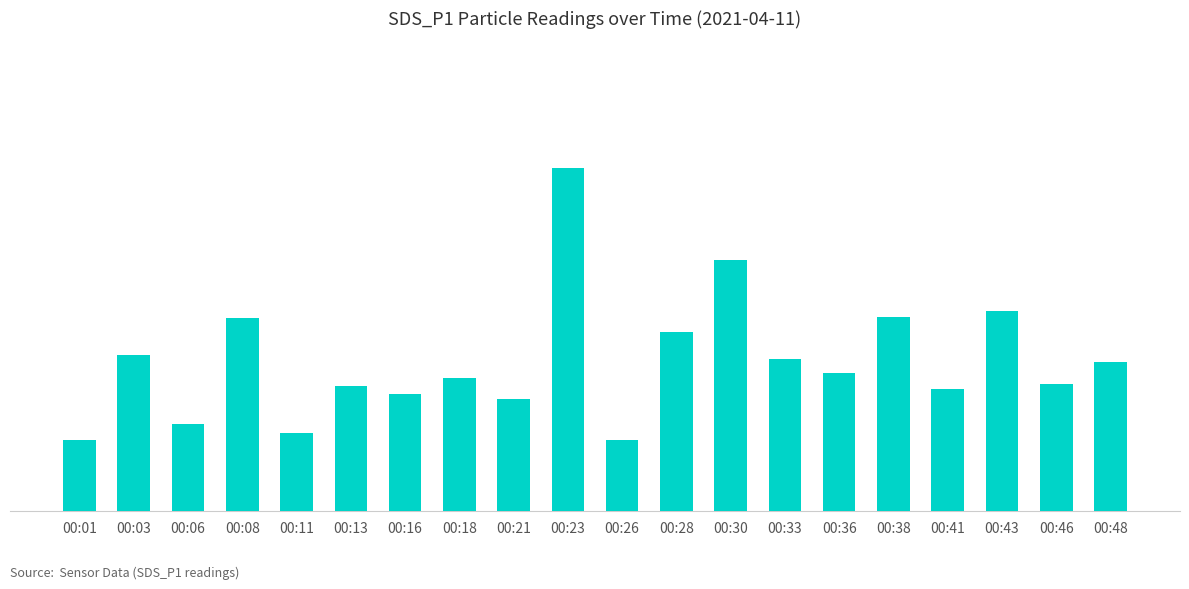

What is the value of the 17th bar from the left?

1.7